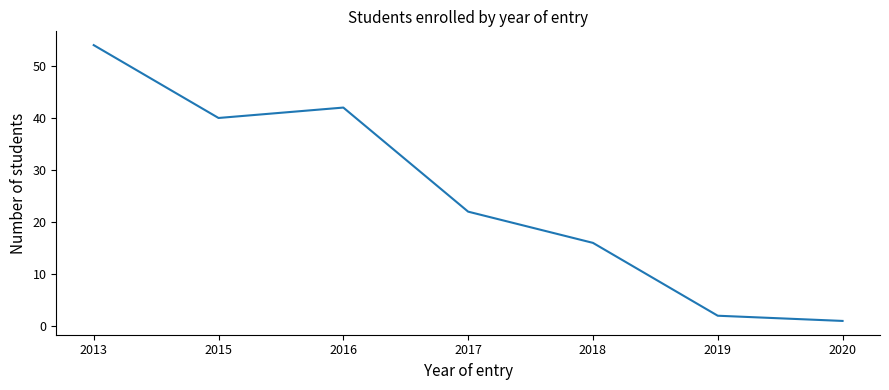

What is the greatest value displayed?

54